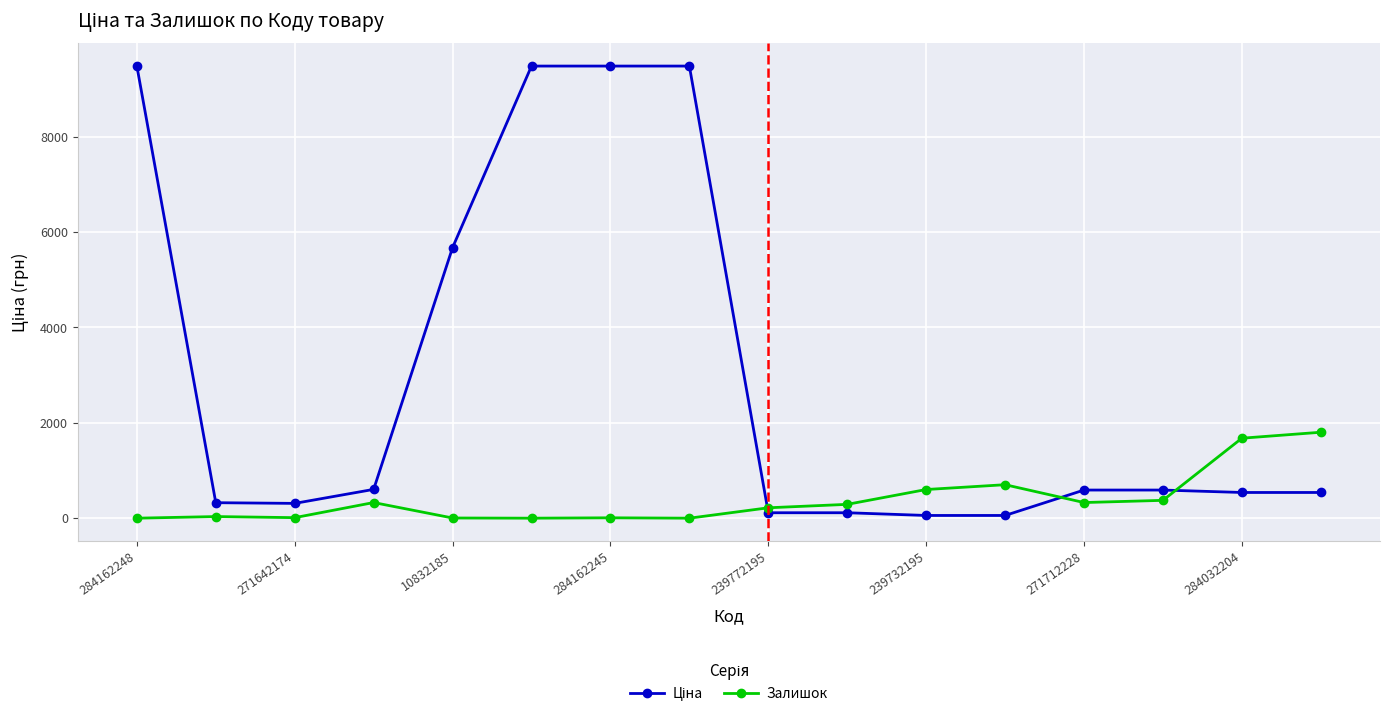

True or false: Залишок has more than 0 interior local peaks.

True